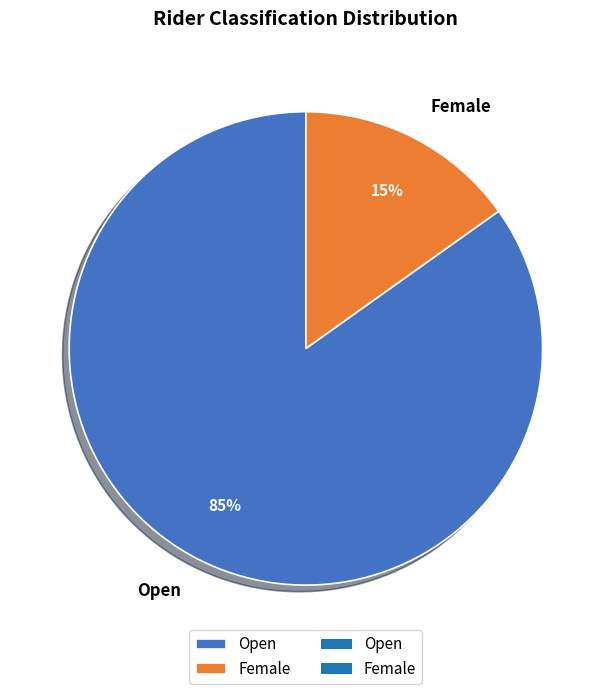

Count the number of slices in the pie.

2